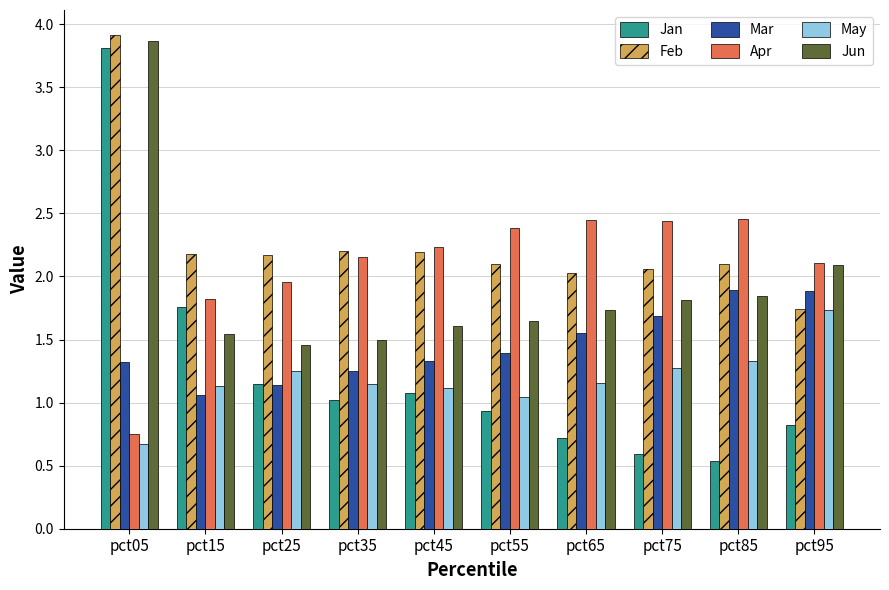

What are all the series names shown in the legend?

Jan, Feb, Mar, Apr, May, Jun